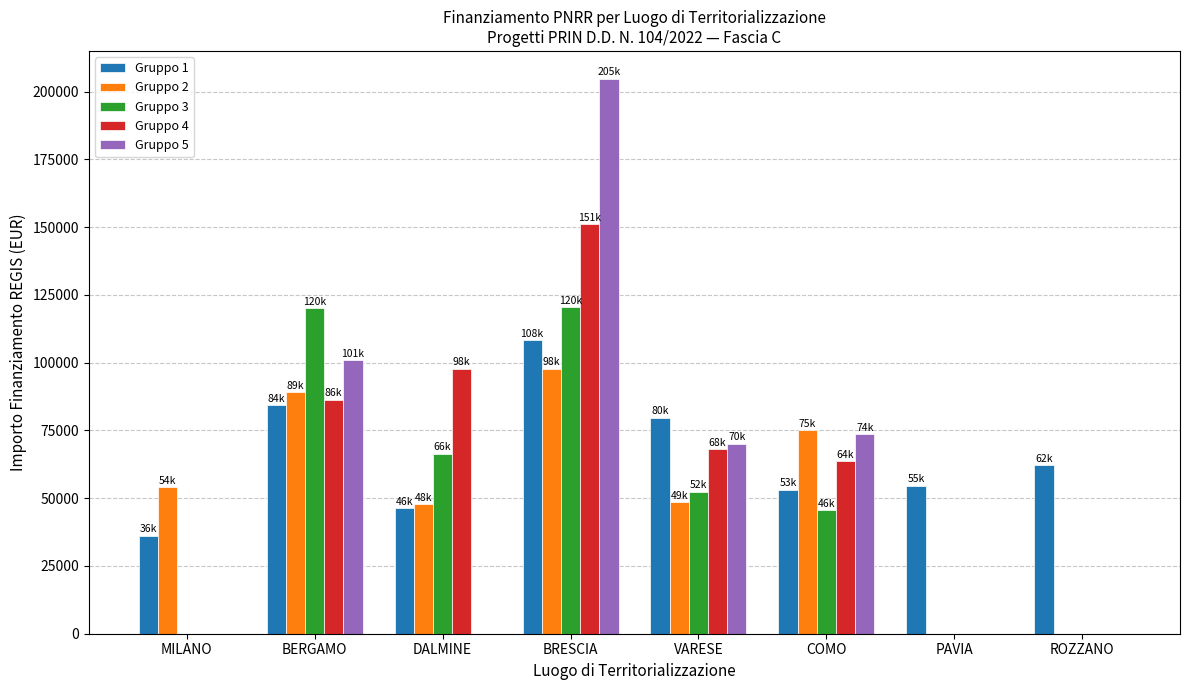

At which label is Gruppo 4 closest to 75588?

VARESE